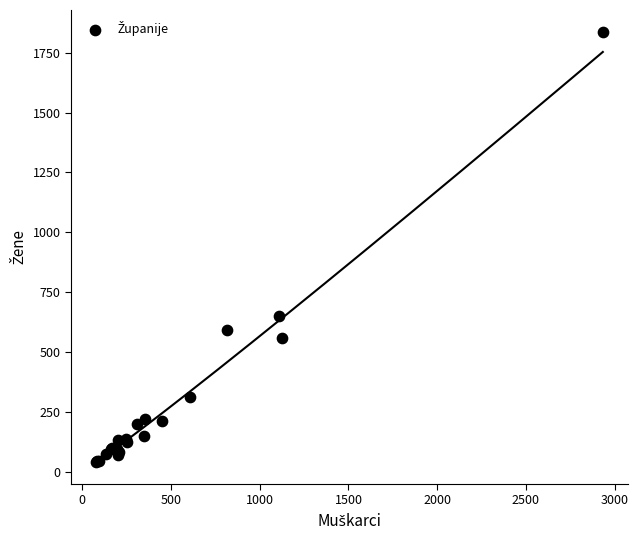

What Y value in the scatter plot is closest to 939?

651